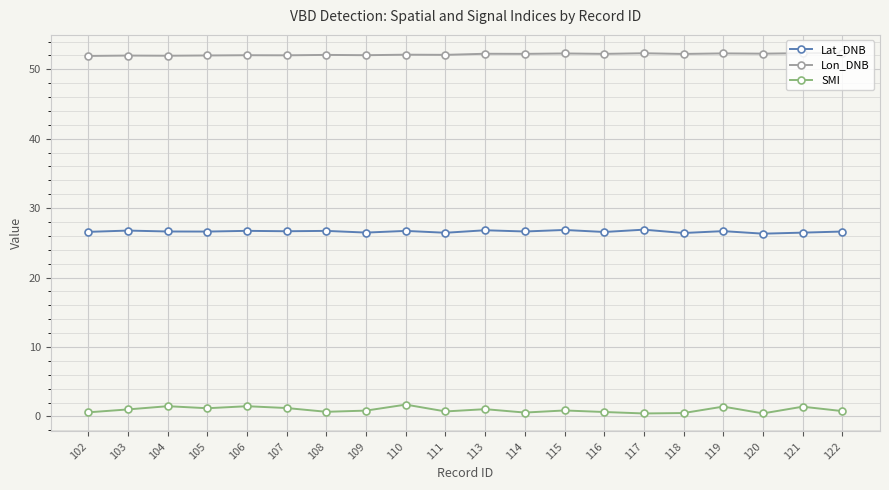

How many lines are shown in the chart?

3